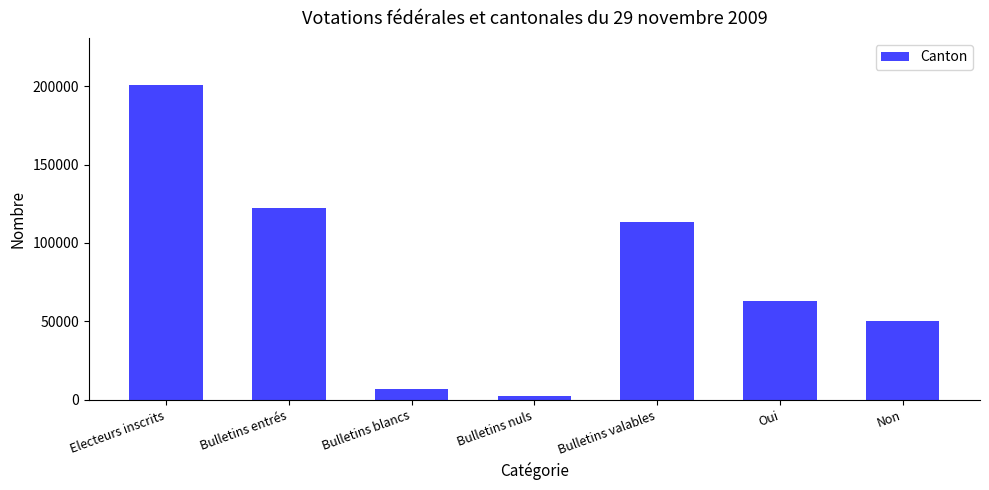

Count the number of data series in this chart.

1